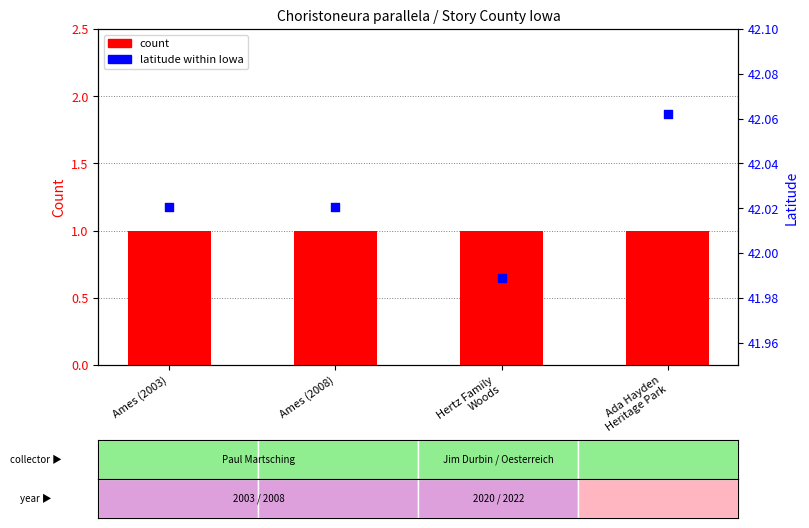

Which series has the largest total across all categories?

latitude